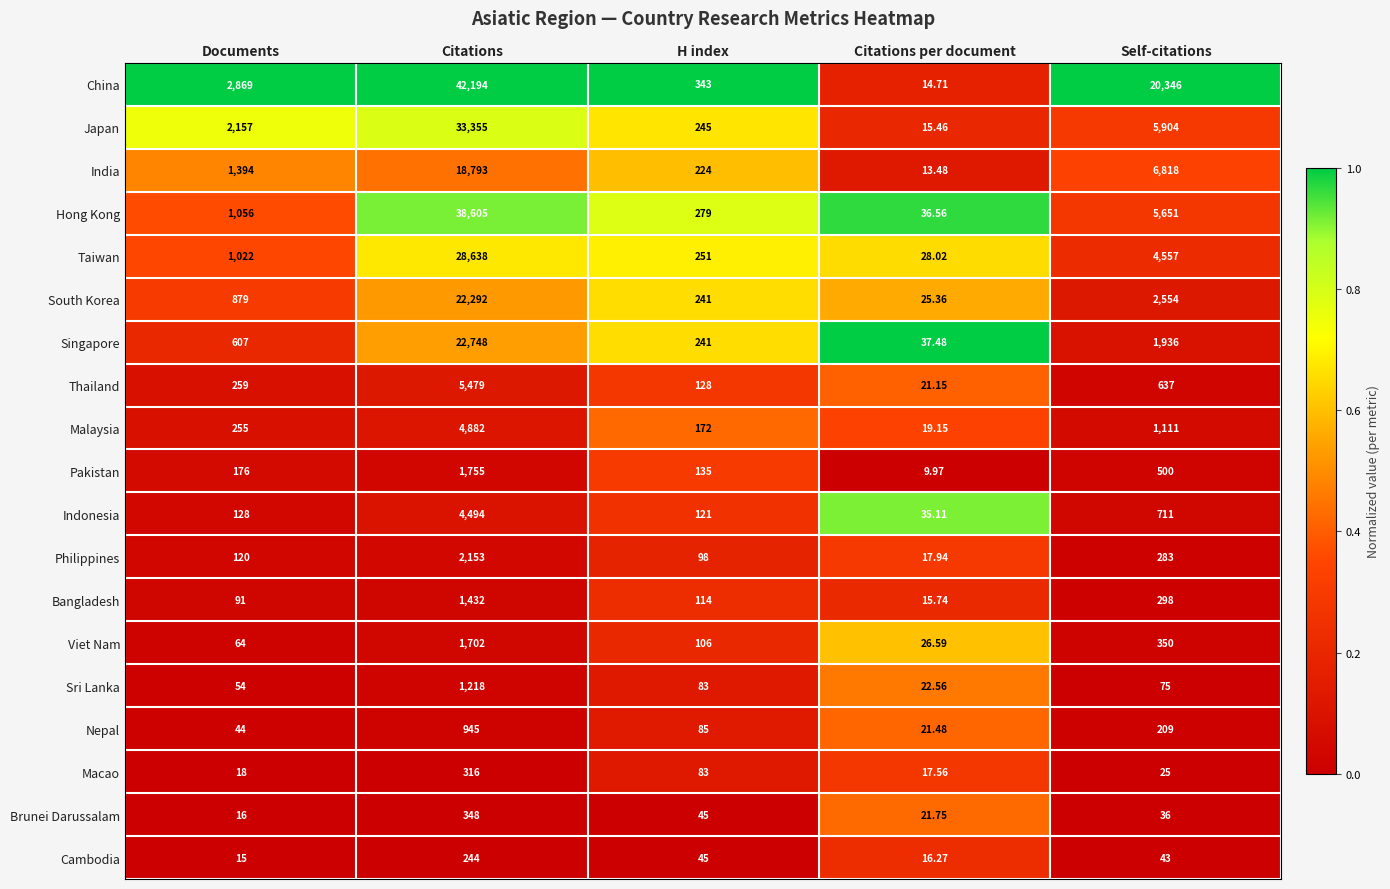

Between Documents and Citations per document, which series saw the biggest shift?

China